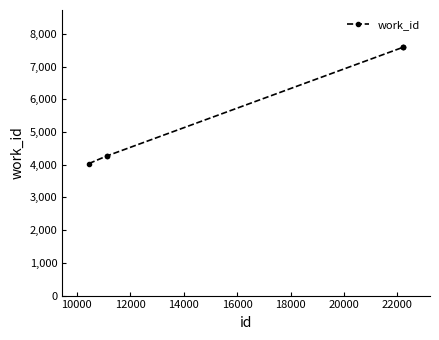

What is the value of the 5th point from the left?

7593